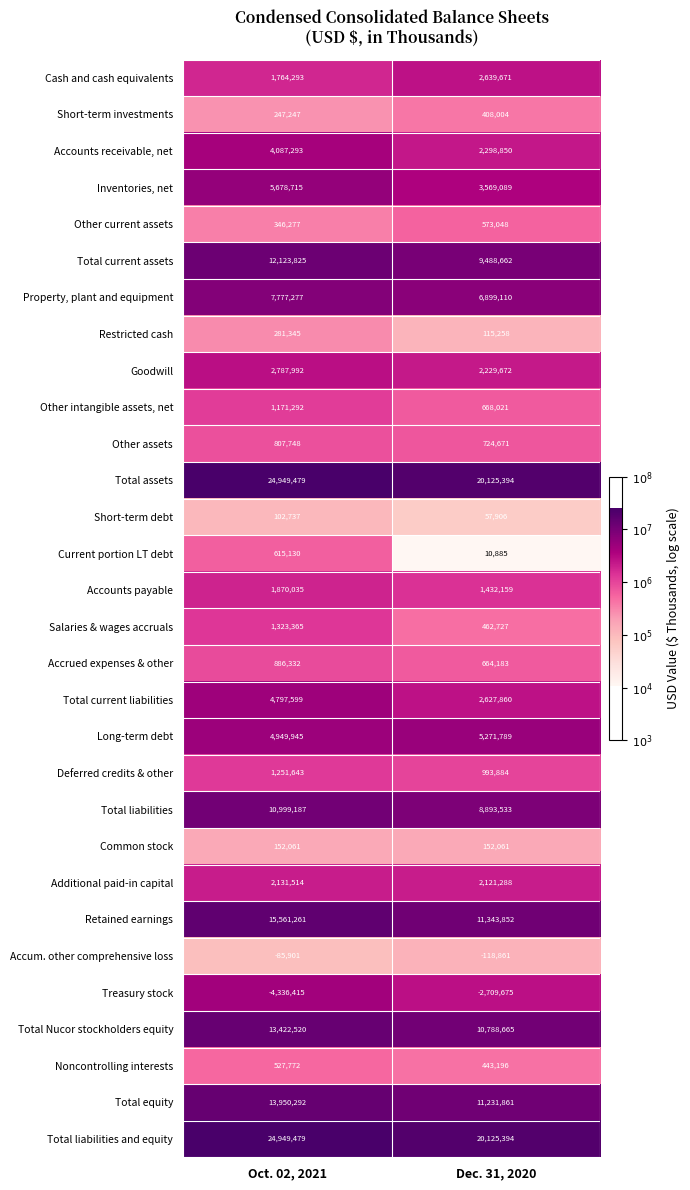

At which label does Goodwill reach its minimum?

Dec. 31, 2020